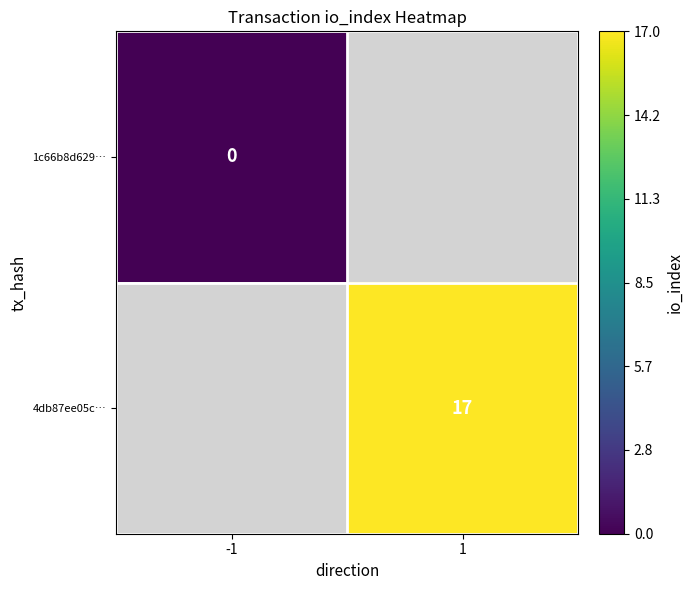

At which category does the chart reach its peak across all series?

1